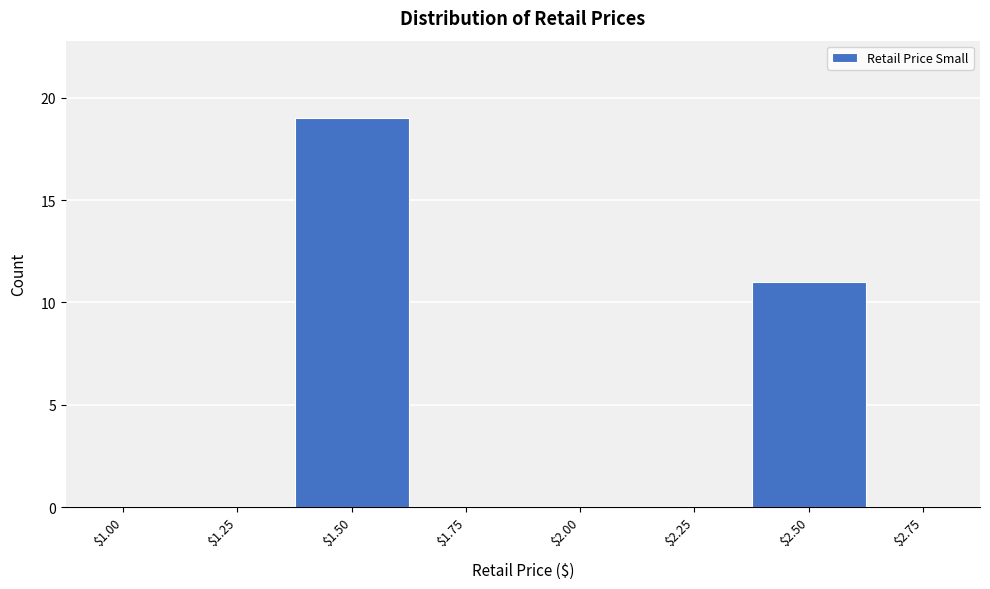

The value at $1.50 is 8. True or false?

False